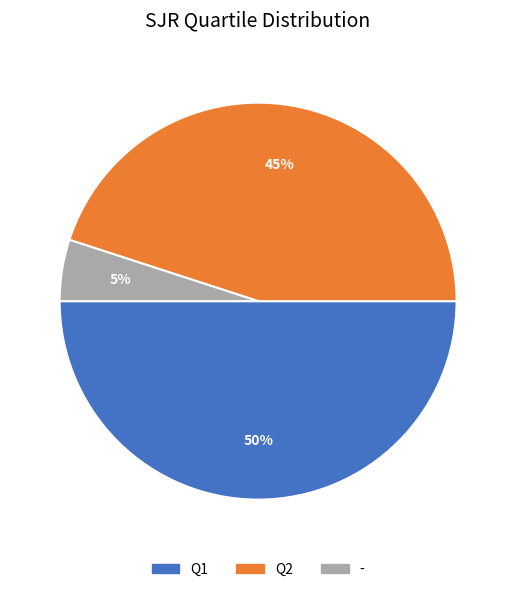

To the nearest percent, what is the difference between the largest and smallest slice percentages?

45%